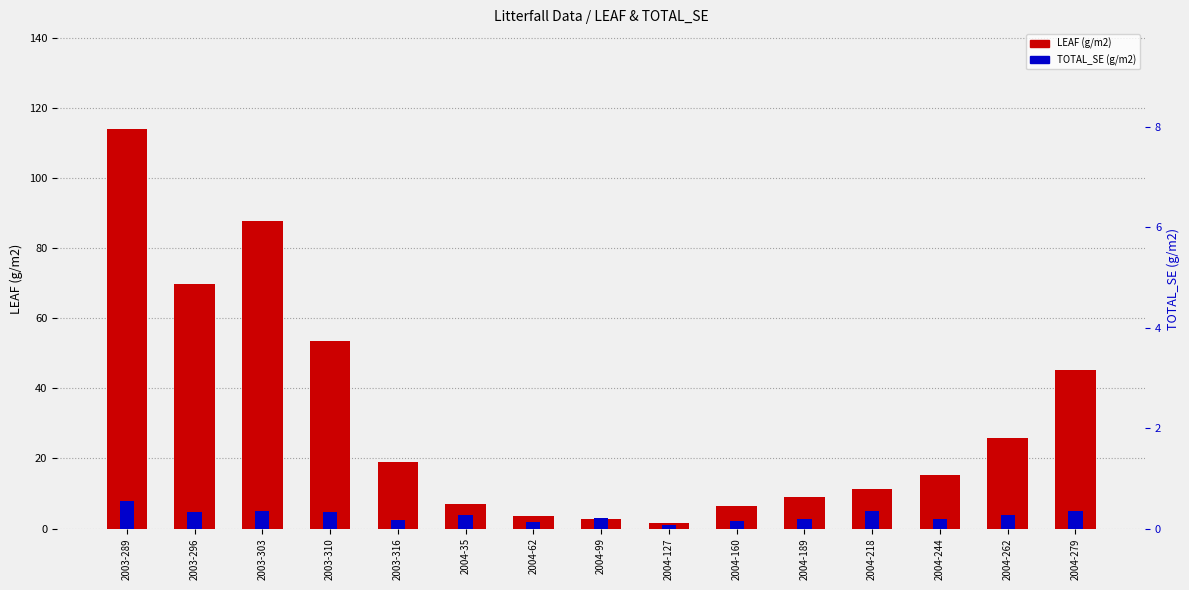

Reading left to right, list all the values displayed in this chart.

LEAF: 113.9	69.6	87.7	53.4	19.0	7.0	3.5	2.7	1.6	6.3	9.0	11.4	15.4	25.7	45.3
TOTAL_SE: 8.0	4.7	5.1	4.6	2.3	3.8	1.9	3.0	1.1	2.1	2.7	5.1	2.6	3.9	4.9